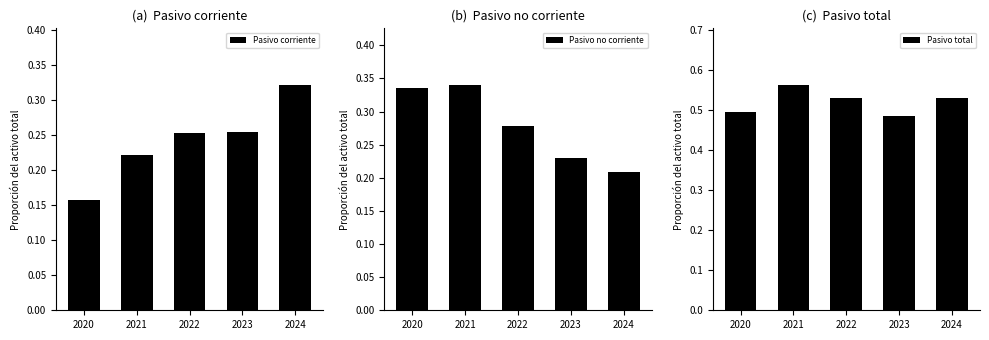

Which category has the lowest value in the Pasivo no corriente series?

2024